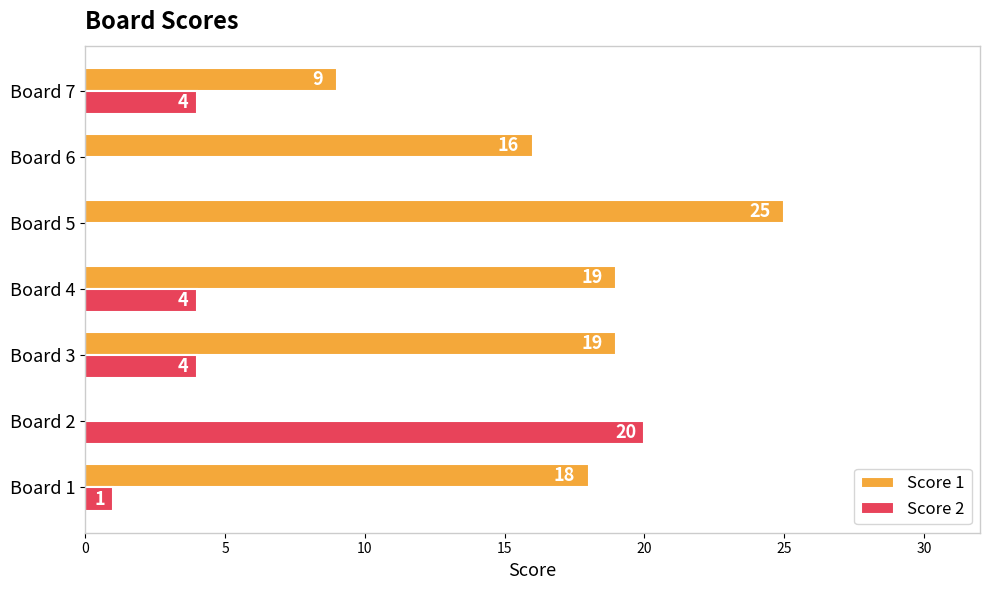

Which label corresponds to the largest value in the chart?

Board 5